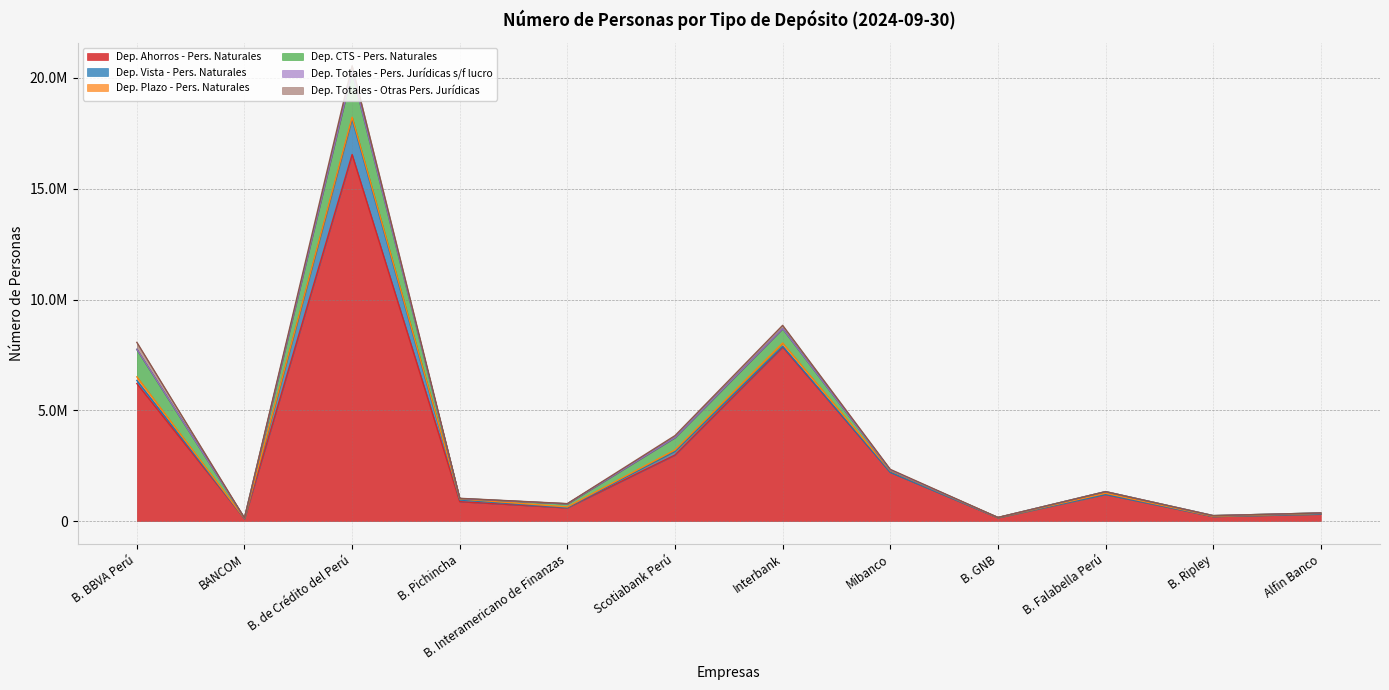

What are all the series names shown in the legend?

Dep. Ahorros - Pers. Naturales, Dep. Vista - Pers. Naturales, Dep. Plazo - Pers. Naturales, Dep. CTS - Pers. Naturales, Dep. Totales - Pers. Jurídicas s/f lucro, Dep. Totales - Otras Pers. Jurídicas